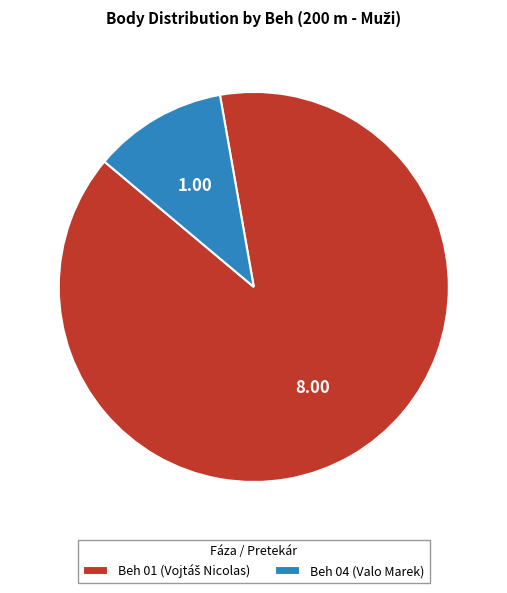

Is there any slice that represents more than half of the pie?

Yes